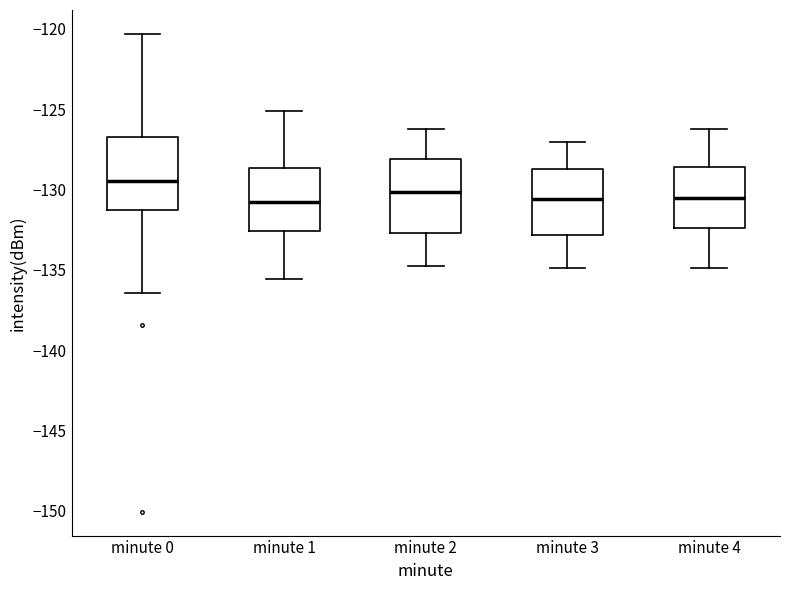

Reading left to right, transcribe this box plot: for each box, give where its median line is, the range the box spans, and where its two whiskers end, as read against the y-axis. The values are not printed on the chart, so give them approximately, as read against the axis.

minute 0: median -129.5, box -131.5 to -127.0, whiskers -136.5 to -120.5
minute 1: median -131.0, box -132.5 to -128.5, whiskers -135.5 to -125.0
minute 2: median -130.0, box -132.5 to -128.0, whiskers -135.0 to -126.0
minute 3: median -130.5, box -133.0 to -128.5, whiskers -135.0 to -127.0
minute 4: median -130.5, box -132.5 to -128.5, whiskers -135.0 to -126.0